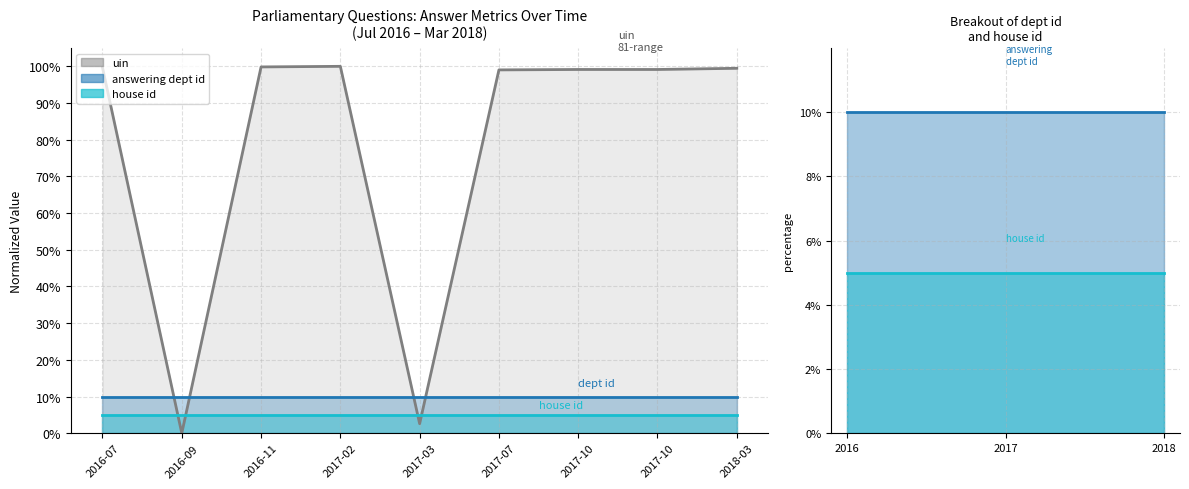

The value of answering dept id at 2016-09 is 10. True or false?

True